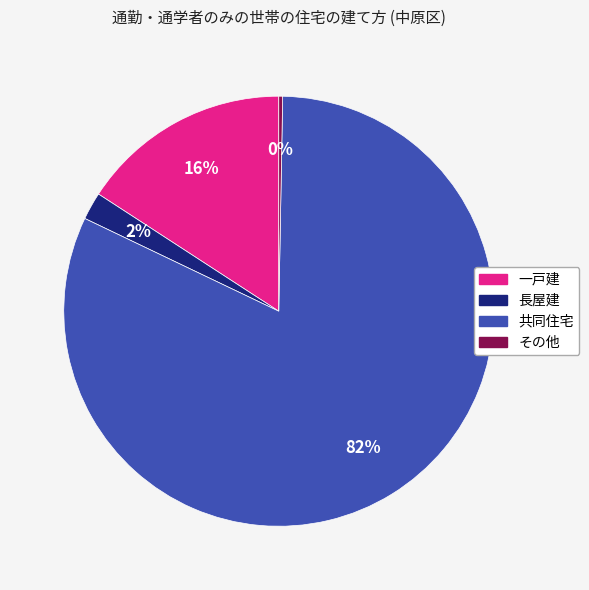

Rank the categories by value from lowest to highest.

その他, 長屋建, 一戸建, 共同住宅